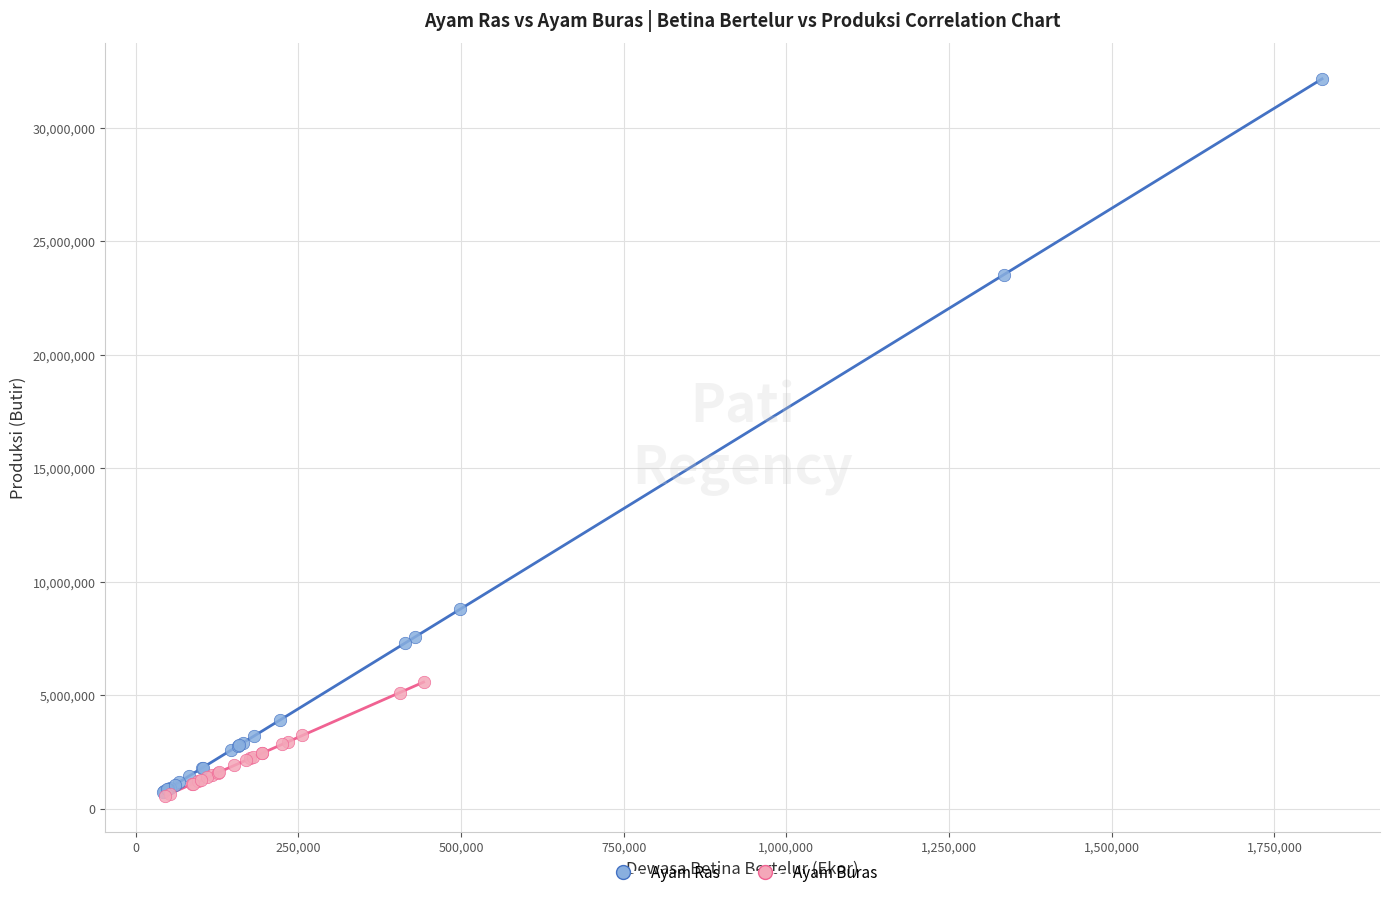

Which series reaches the maximum Y coordinate?

Ayam Ras